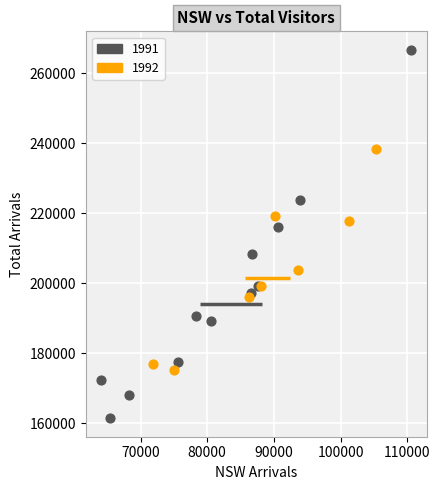

Which series reaches the maximum Y coordinate?

1991